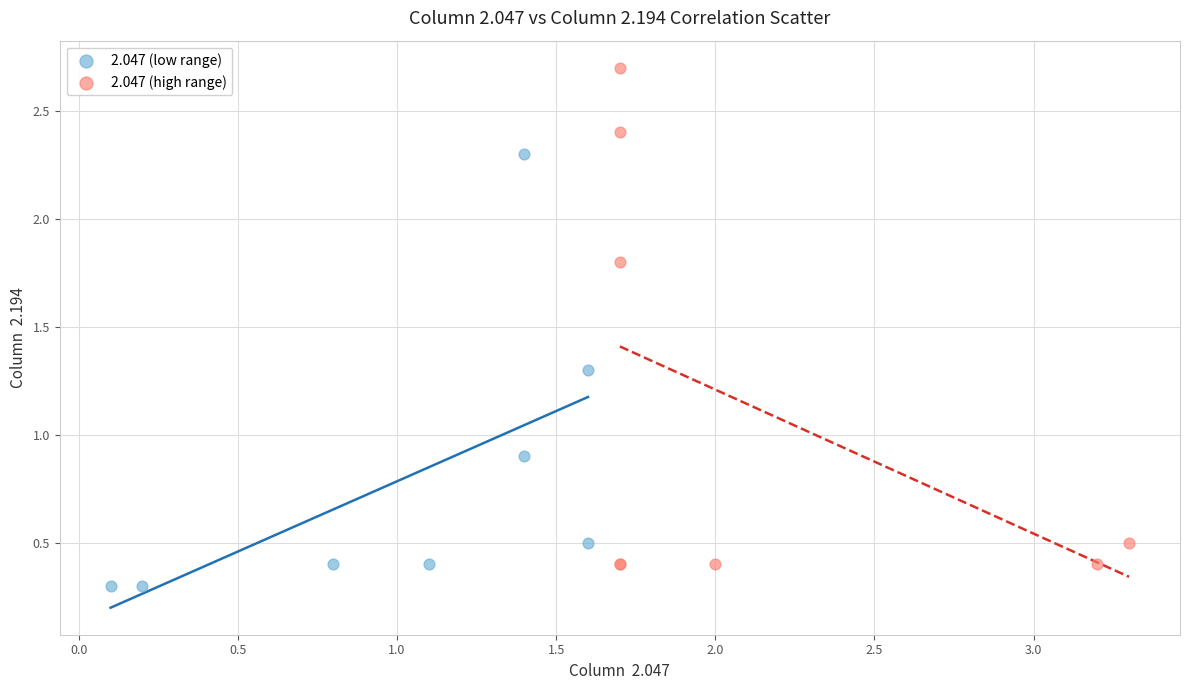

What are all the series names shown in the legend?

2.047 (low range), 2.047 (high range)